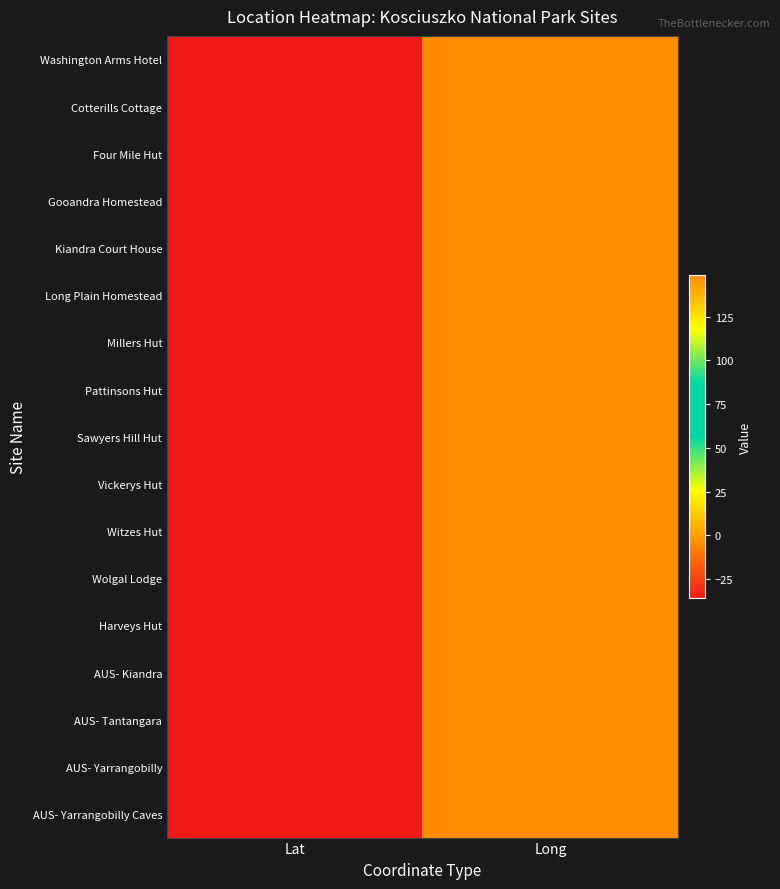

How many distinct data groups are displayed?

17